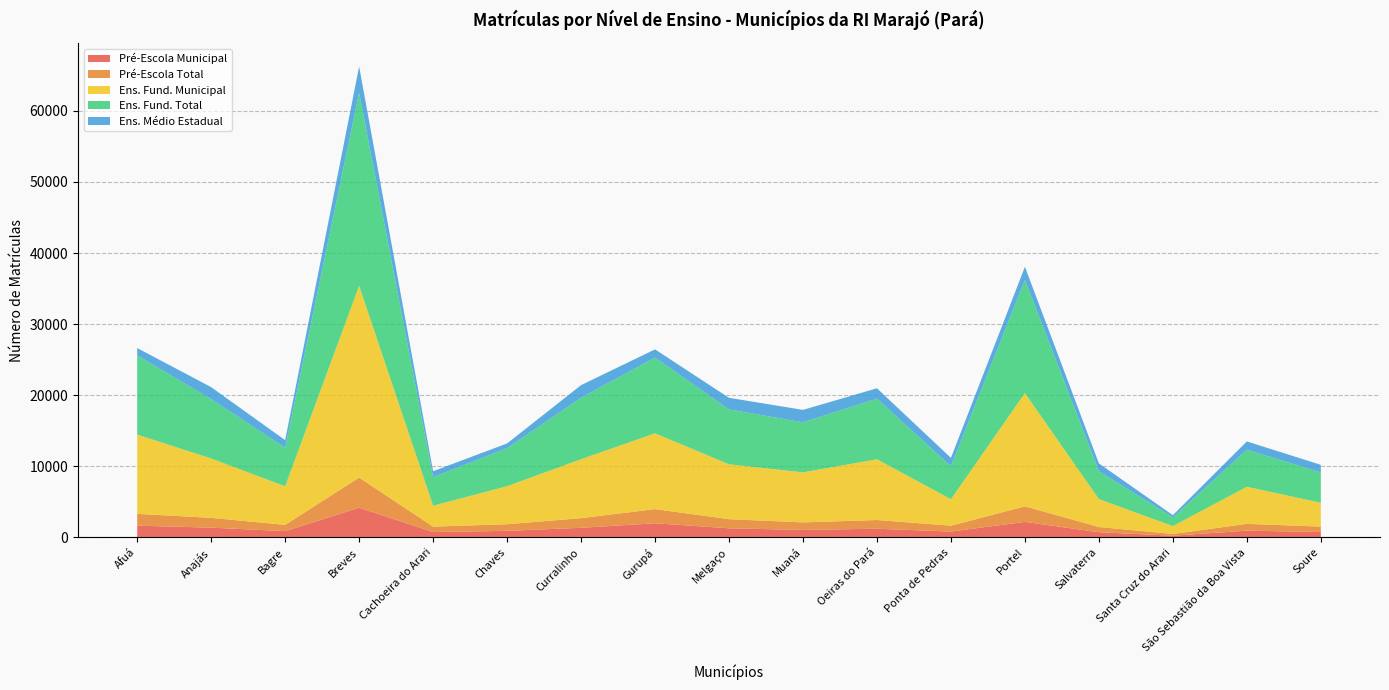

Reading left to right, extract all data points from this chart.

Pré-Escola Municipal: Afuá=1659	Anajás=1379	Bagre=885	Breves=4183	Cachoeira do Arari=763	Chaves=930	Curralinho=1358	Gurupá=1994	Melgaço=1287	Muaná=1060	Oeiras do Pará=1227	Ponta de Pedras=829	Portel=2190	Salvaterra=735	Santa Cruz do Arari=247	São Sebastião da Boa Vista=957	Soure=764
Pré-Escola Total: Afuá=1659	Anajás=1379	Bagre=885	Breves=4242	Cachoeira do Arari=763	Chaves=930	Curralinho=1358	Gurupá=1994	Melgaço=1287	Muaná=1060	Oeiras do Pará=1227	Ponta de Pedras=829	Portel=2190	Salvaterra=735	Santa Cruz do Arari=247	São Sebastião da Boa Vista=957	Soure=764
Ens. Fund. Municipal: Afuá=11149	Anajás=8346	Bagre=5426	Breves=26966	Cachoeira do Arari=2937	Chaves=5346	Curralinho=8284	Gurupá=10656	Melgaço=7714	Muaná=7037	Oeiras do Pará=8537	Ponta de Pedras=3721	Portel=15917	Salvaterra=3925	Santa Cruz do Arari=1105	São Sebastião da Boa Vista=5212	Soure=3350
Ens. Fund. Total: Afuá=11149	Anajás=8346	Bagre=5426	Breves=27159	Cachoeira do Arari=4016	Chaves=5346	Curralinho=8644	Gurupá=10656	Melgaço=7714	Muaná=7037	Oeiras do Pará=8537	Ponta de Pedras=4627	Portel=15917	Salvaterra=3925	Santa Cruz do Arari=1228	São Sebastião da Boa Vista=5212	Soure=4273
Ens. Médio Estadual: Afuá=1023	Anajás=1688	Bagre=1058	Breves=3673	Cachoeira do Arari=836	Chaves=668	Curralinho=1778	Gurupá=1151	Melgaço=1636	Muaná=1747	Oeiras do Pará=1454	Ponta de Pedras=1182	Portel=1849	Salvaterra=1096	Santa Cruz do Arari=310	São Sebastião da Boa Vista=1166	Soure=1064